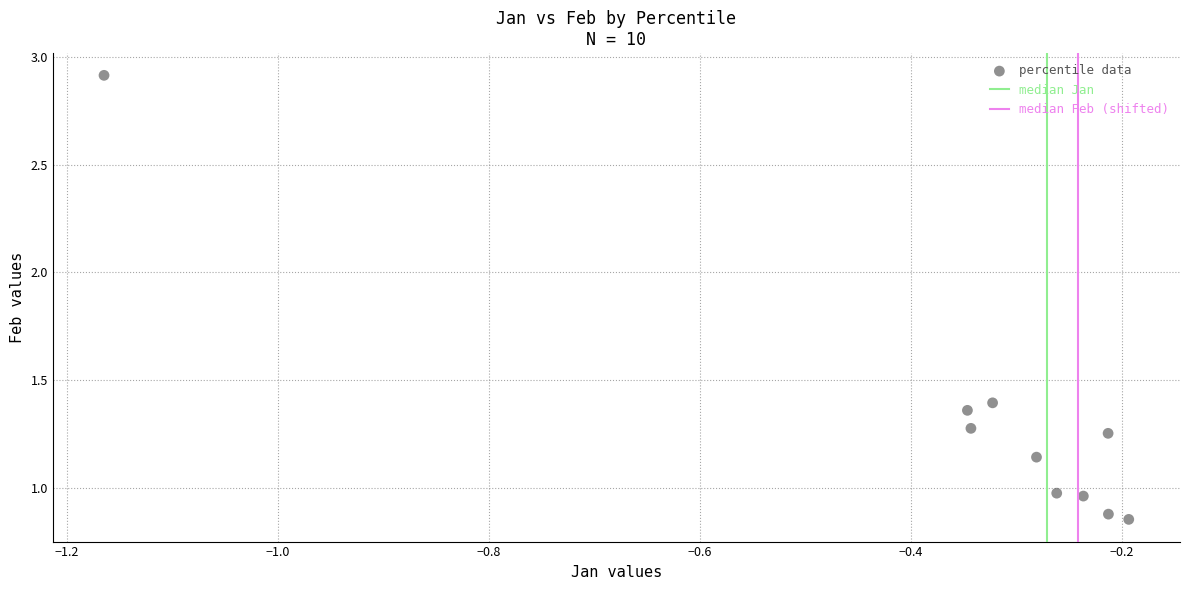

What is the average X value?

-0.4